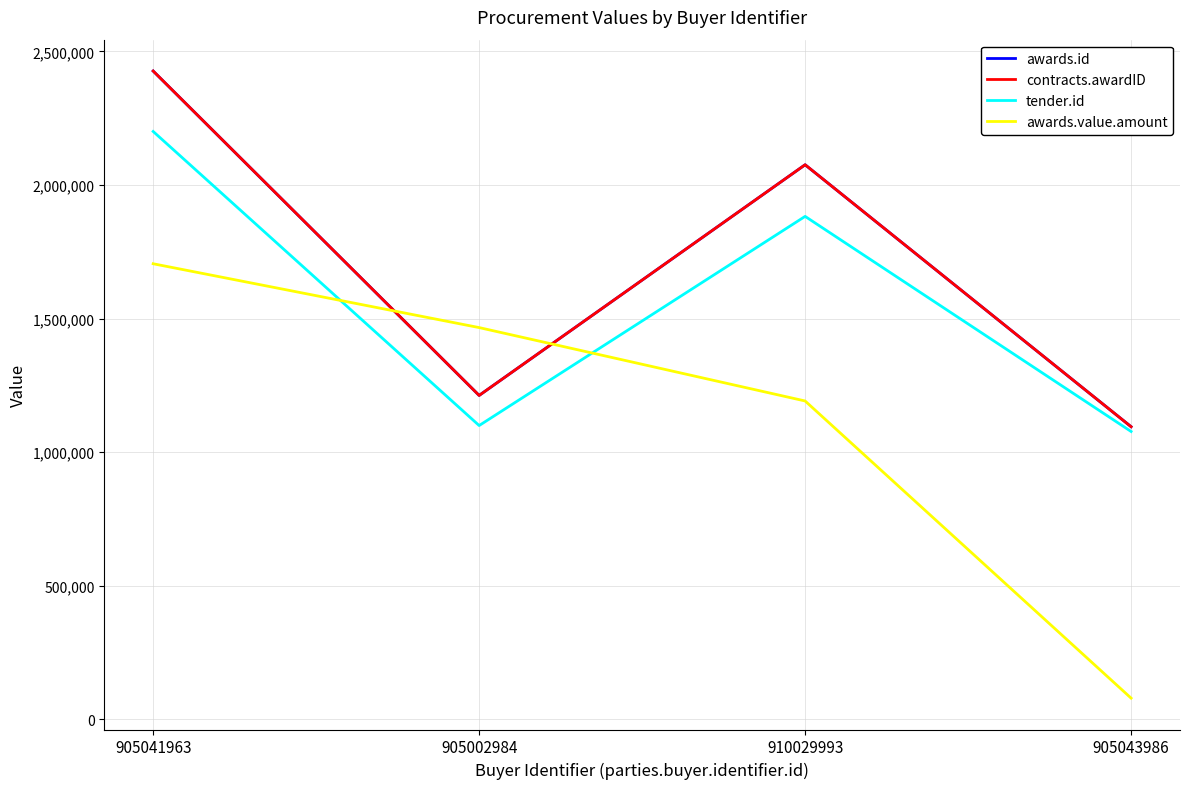

Reading left to right, list all the values displayed in this chart.

awards.id: 2426402.0	1212349.0	2075592.0	1095236.0
contracts.awardID: 2426402.0	1212349.0	2075592.0	1095236.0
tender.id: 2200199.0	1099634.0	1882393.0	1077345.0
awards.value.amount: 1705100.0	1466230.0	1191555.8	79412.5